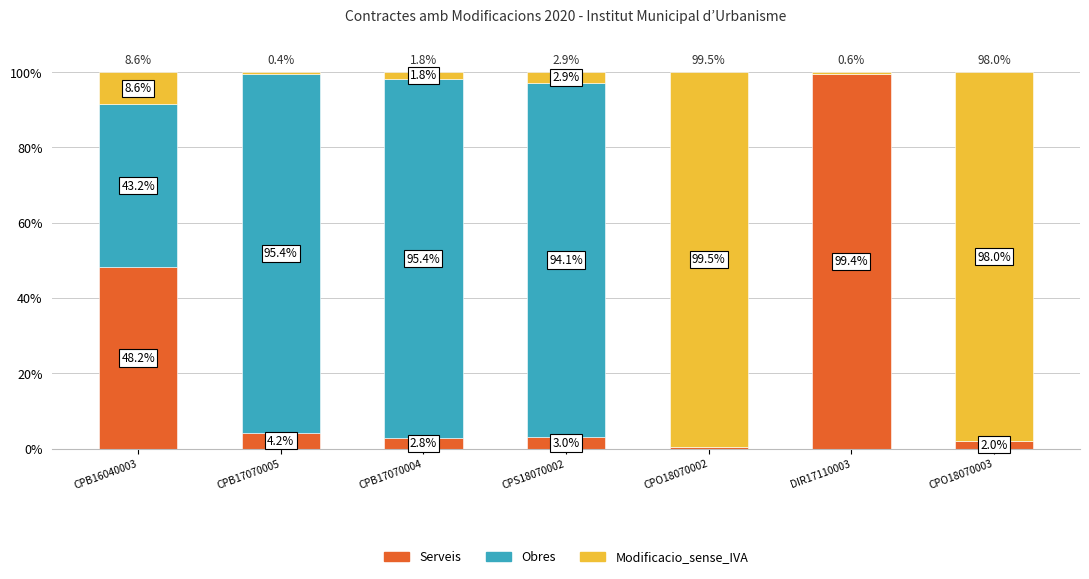

At which label does Serveis first exceed 3?

CPB16040003